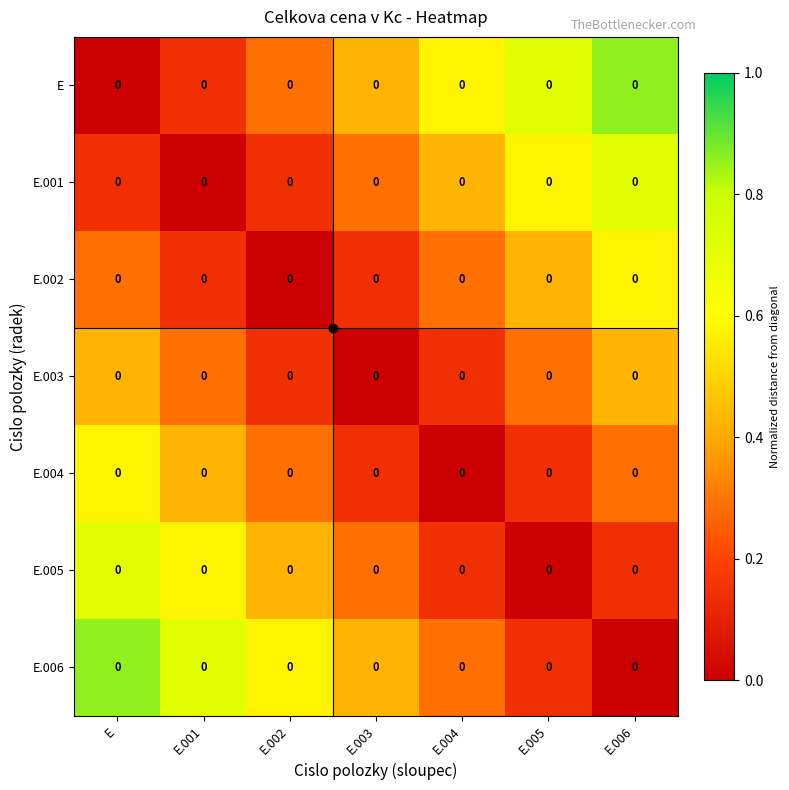

Where is E.001 nearest to the value 0?

E.001